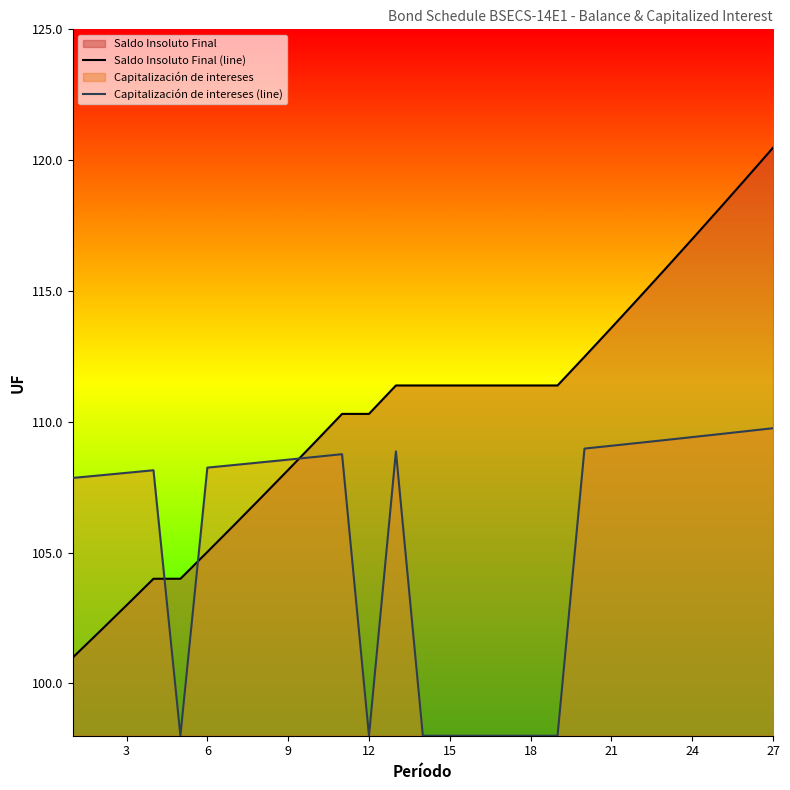

What is the average value of the Saldo Insoluto Final (line) series?

110.4